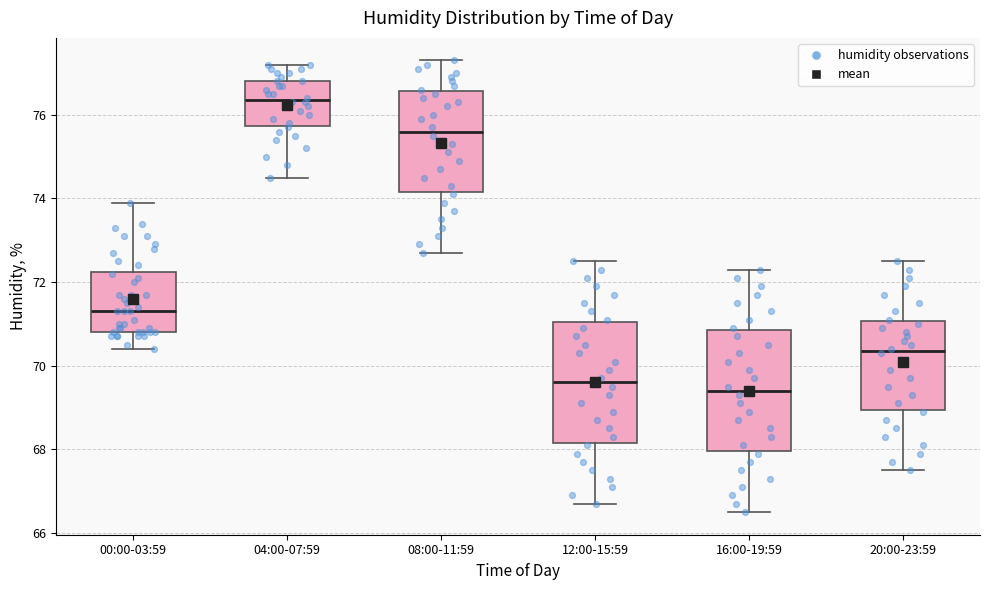

Reading left to right, transcribe this box plot: for each box, give where its median line is, the range the box spans, and where its two whiskers end, as read against the y-axis. The values are not printed on the chart, so give them approximately, as read against the axis.

00:00-03:59: median 71.4, box 70.8 to 72.2, whiskers 70.4 to 74.0
04:00-07:59: median 76.4, box 75.8 to 76.8, whiskers 74.6 to 77.2
08:00-11:59: median 75.6, box 74.2 to 76.6, whiskers 72.8 to 77.4
12:00-15:59: median 69.6, box 68.2 to 71.0, whiskers 66.8 to 72.6
16:00-19:59: median 69.4, box 68.0 to 70.8, whiskers 66.6 to 72.4
20:00-23:59: median 70.4, box 69.0 to 71.0, whiskers 67.6 to 72.6